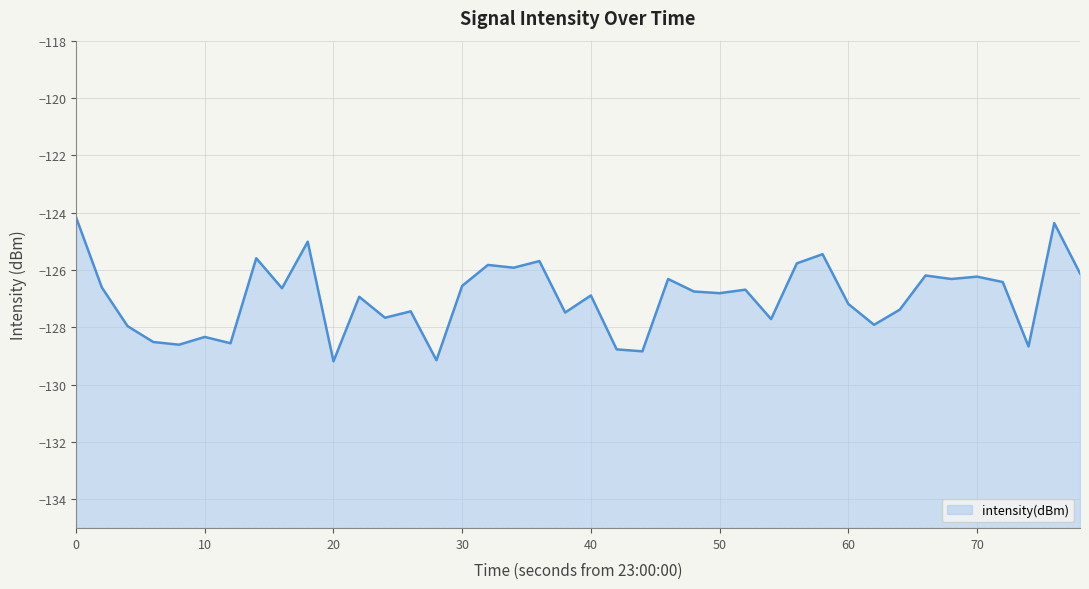

Reading left to right, what are all the values shown in this chart?

-124.2	-126.6	-128.0	-128.5	-128.6	-128.3	-128.6	-125.6	-126.6	-125.0	-129.2	-126.9	-127.7	-127.4	-129.1	-126.5	-125.8	-125.9	-125.7	-127.5	-126.9	-128.8	-128.8	-126.3	-126.7	-126.8	-126.7	-127.7	-125.8	-125.4	-127.2	-127.9	-127.4	-126.2	-126.3	-126.2	-126.4	-128.7	-124.4	-126.1